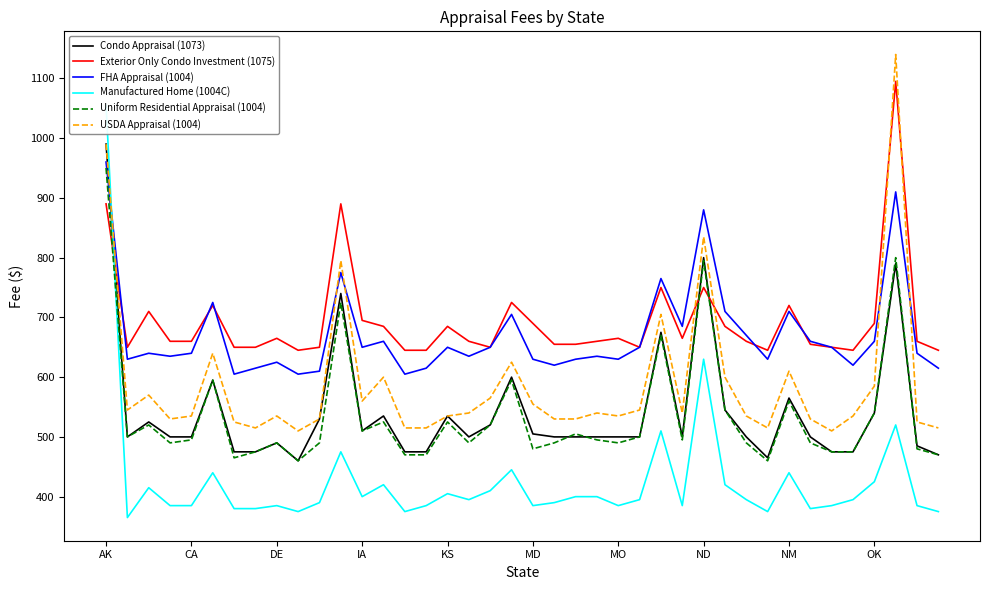

At how many categories does at least one series exceed 1010?

2